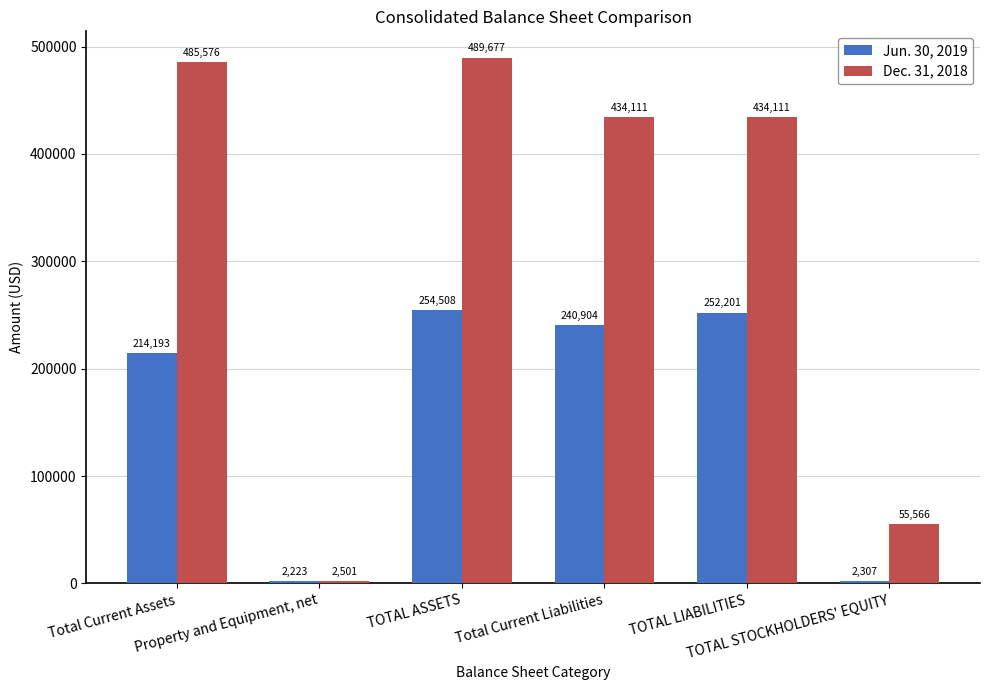

What is the value of the Dec. 31, 2018 bar at the 3rd from the left?

489677